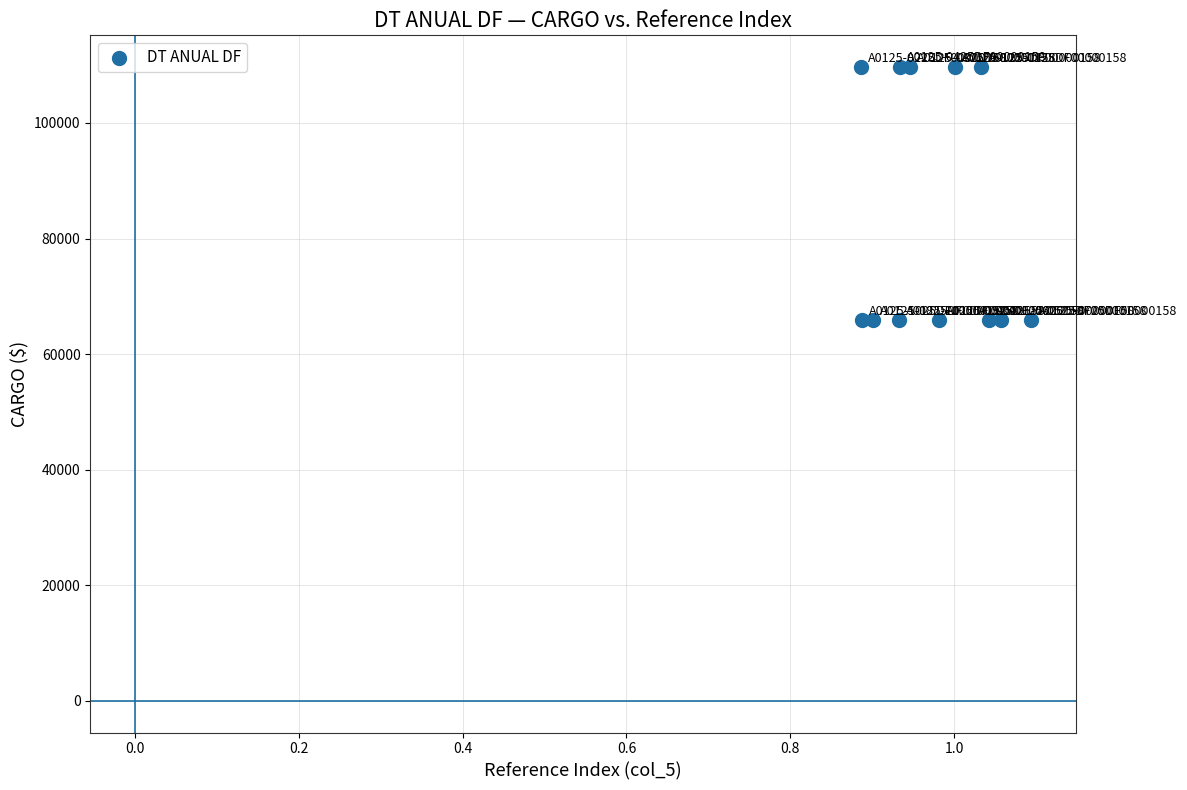

What is the range of Y values (max minus min)?

43853.7